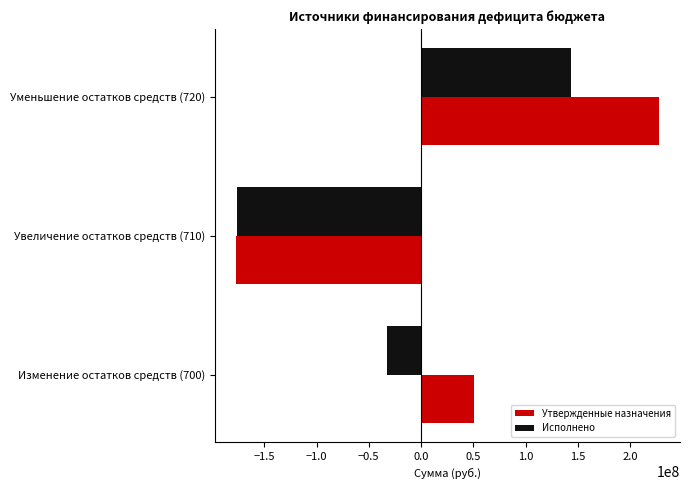

At which category does the chart reach its peak across all series?

Уменьшение остатков средств (720)